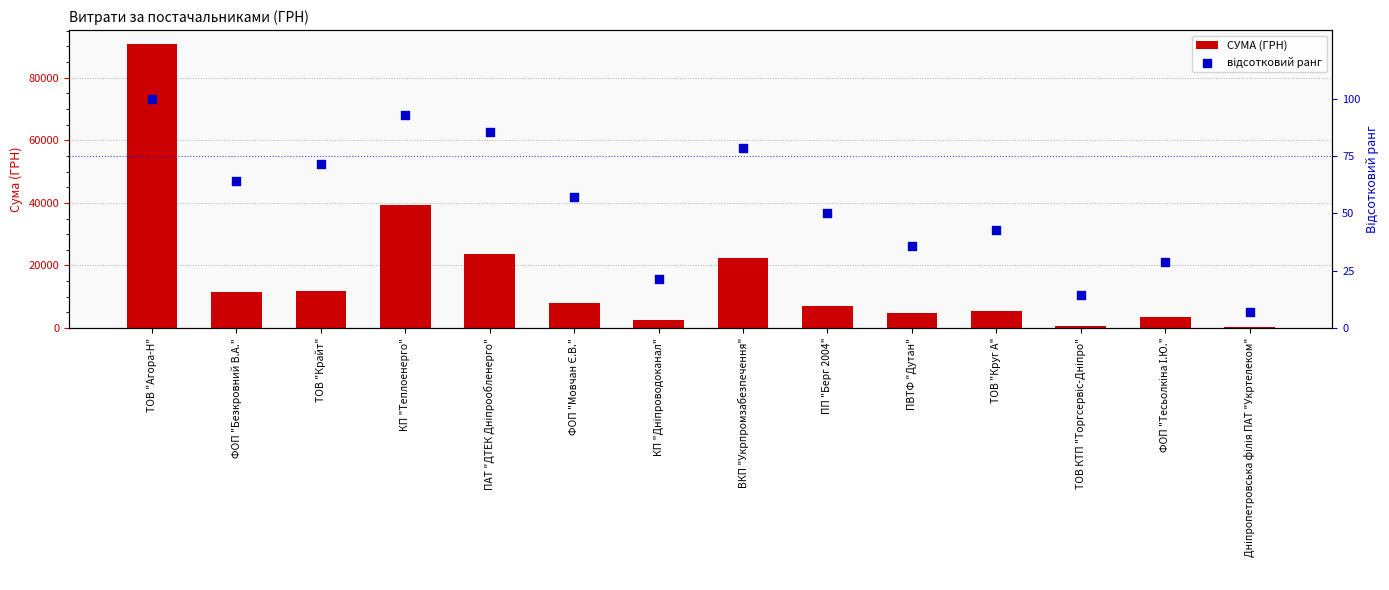

Which series contains the lowest Y value?

відсотковий ранг